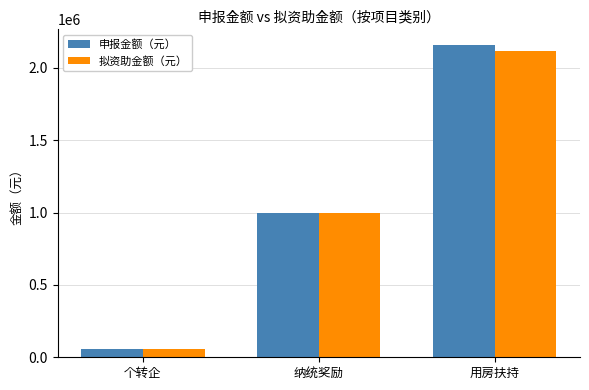

Reading left to right, list all the values displayed in this chart.

申报金额（元）: 个转企=60000.0	纳统奖励=1000000.0	用房扶持=2158633.0
拟资助金额（元）: 个转企=60000.0	纳统奖励=1000000.0	用房扶持=2118639.8